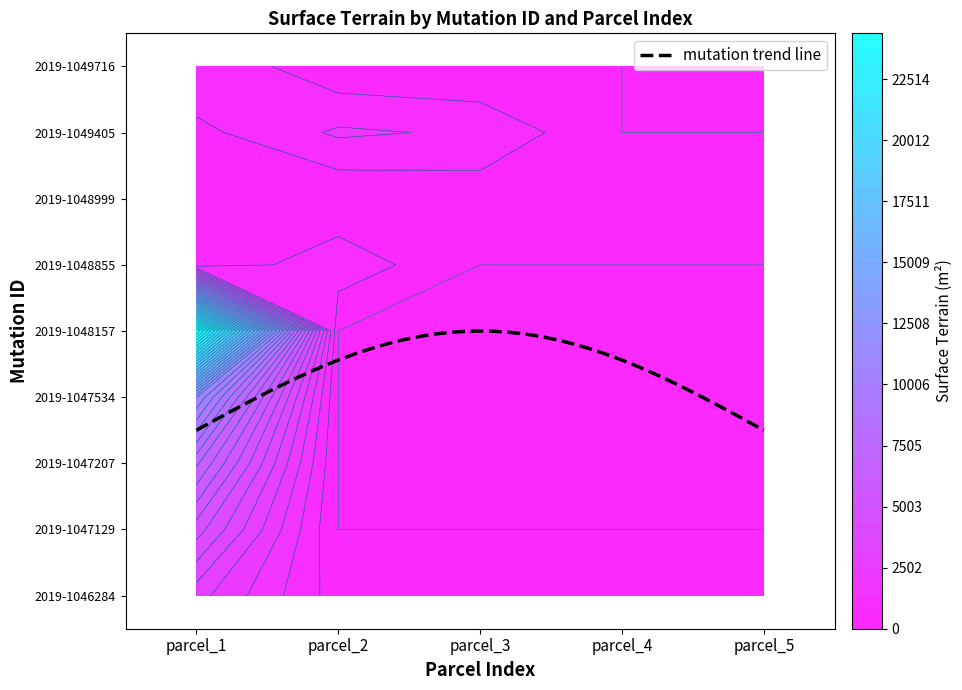

What is the sum of the 2019-1046284 values at 1 and 2?

519